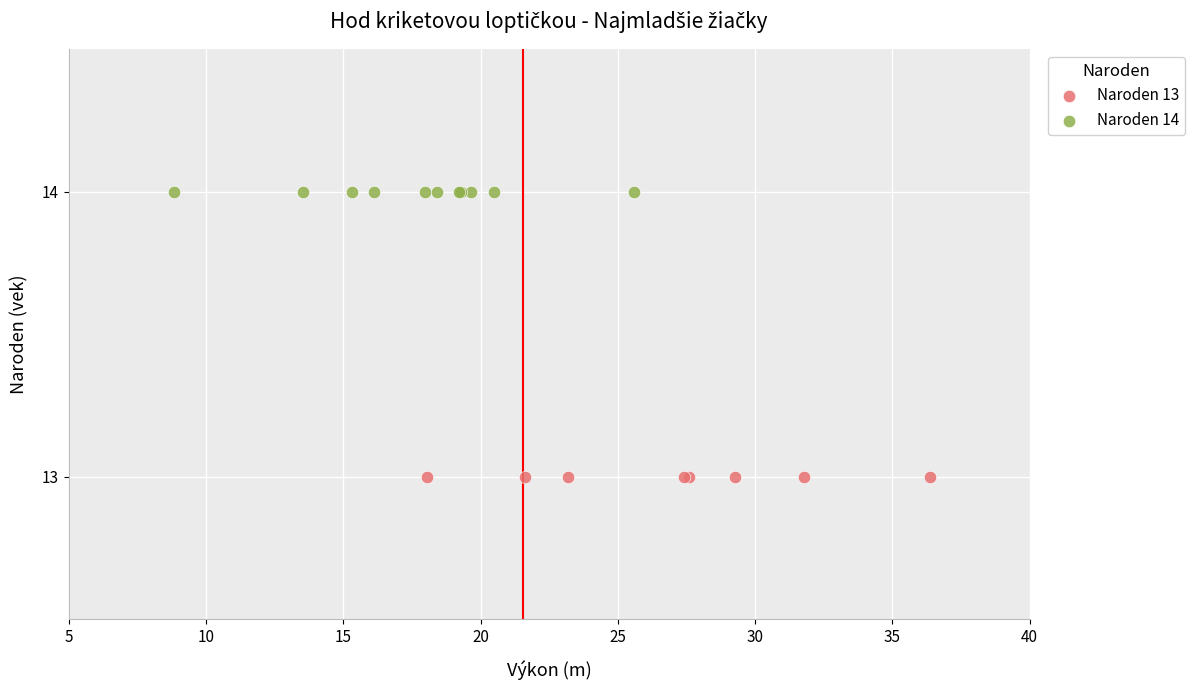

Which series reaches the minimum Y coordinate?

Naroden 13